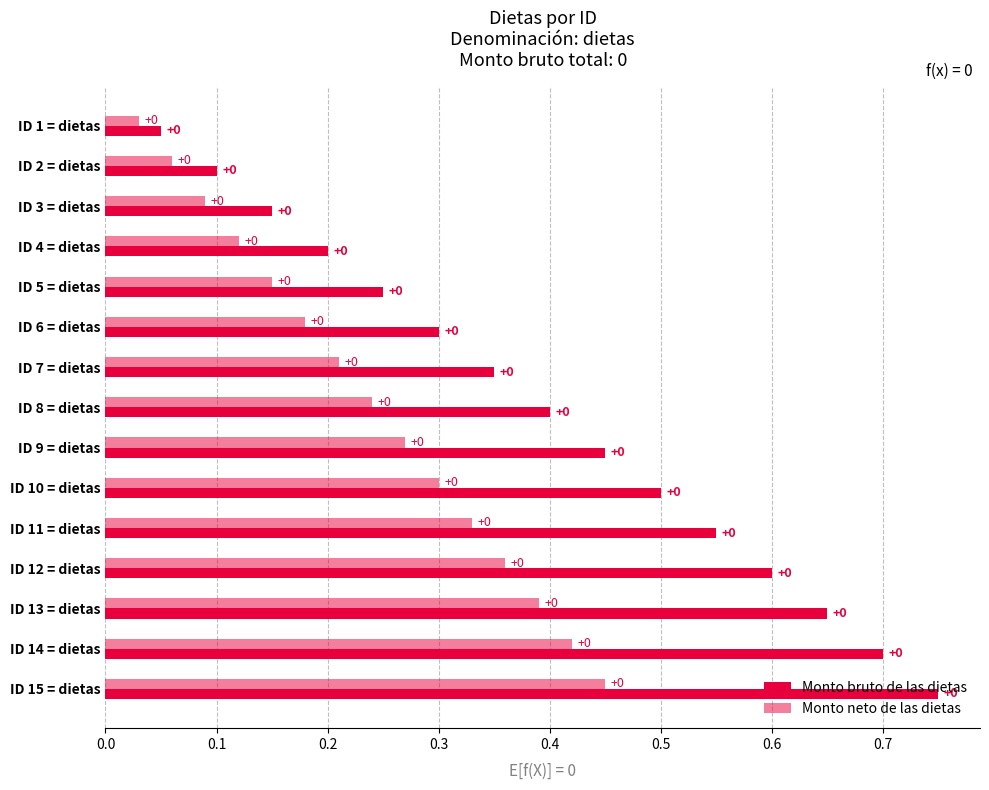

List the series in order of their peak value, lowest first.

Monto neto de las dietas, Monto bruto de las dietas